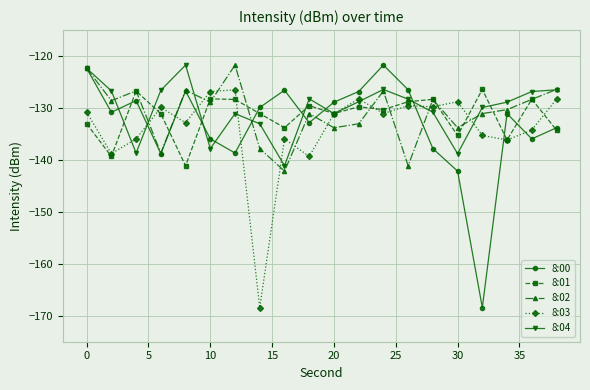

Which series has the widest spread of values?

8:00